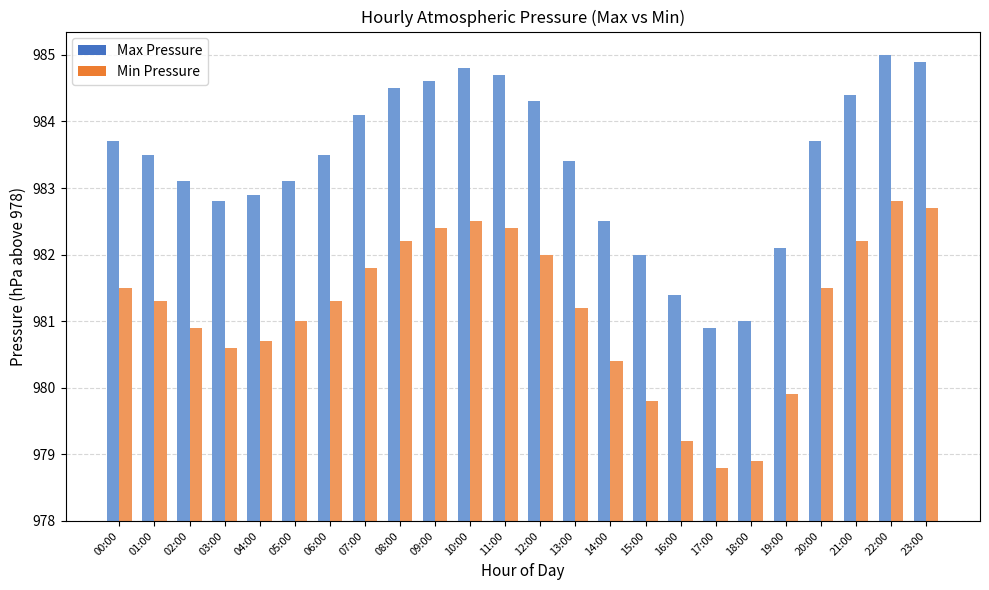

Are the bars horizontal?

No